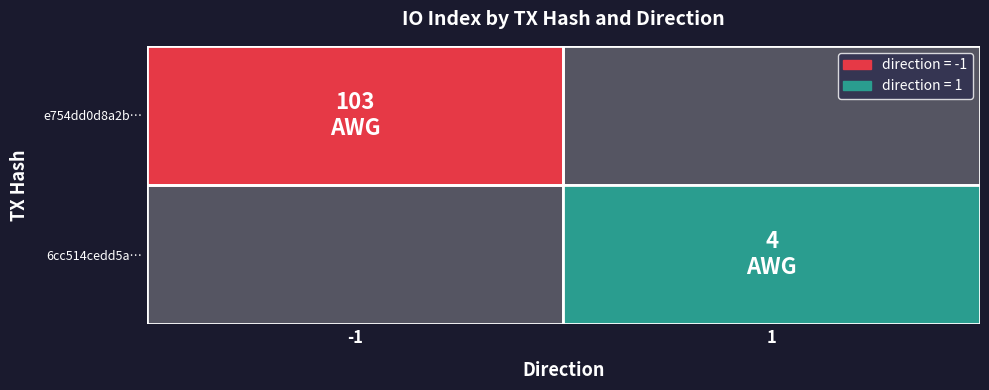

How many distinct data groups are displayed?

2